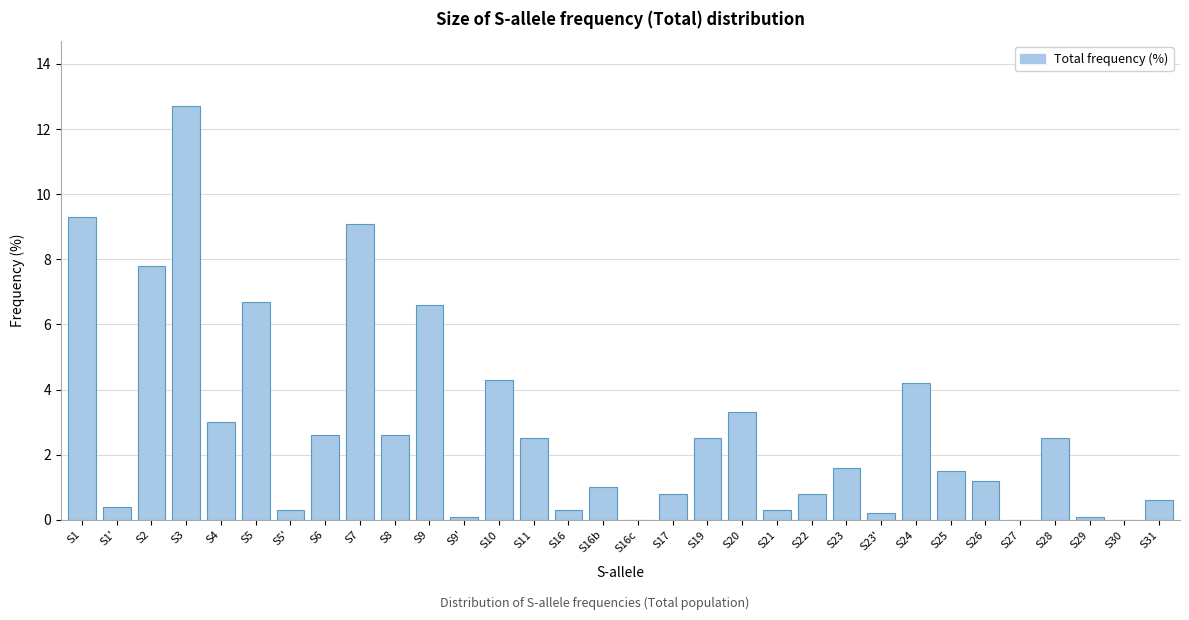

Which category has the highest value across all series?

S3